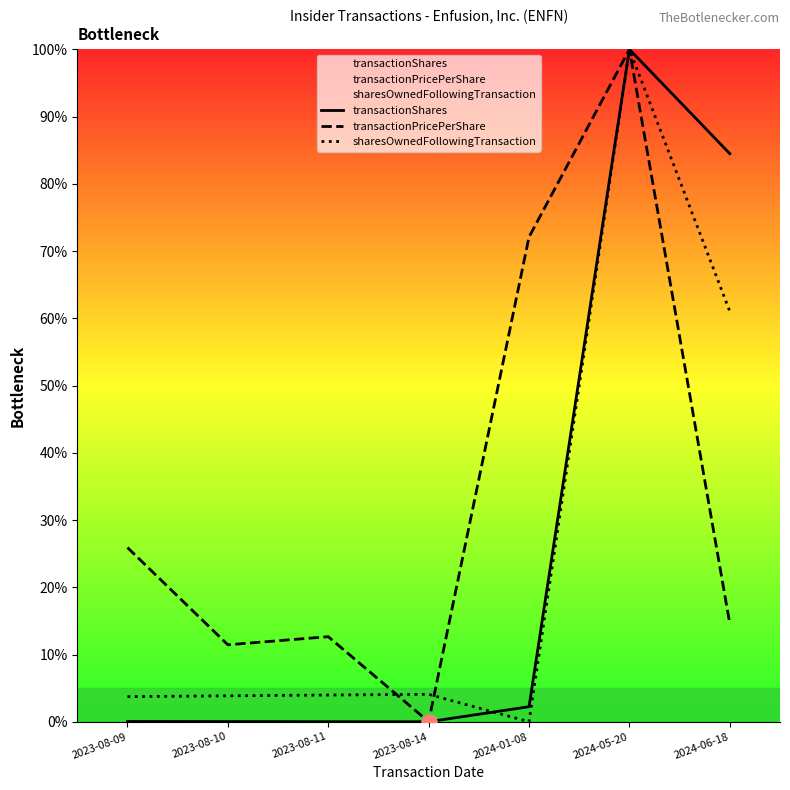

At how many categories does at least one series exceed 75?

2